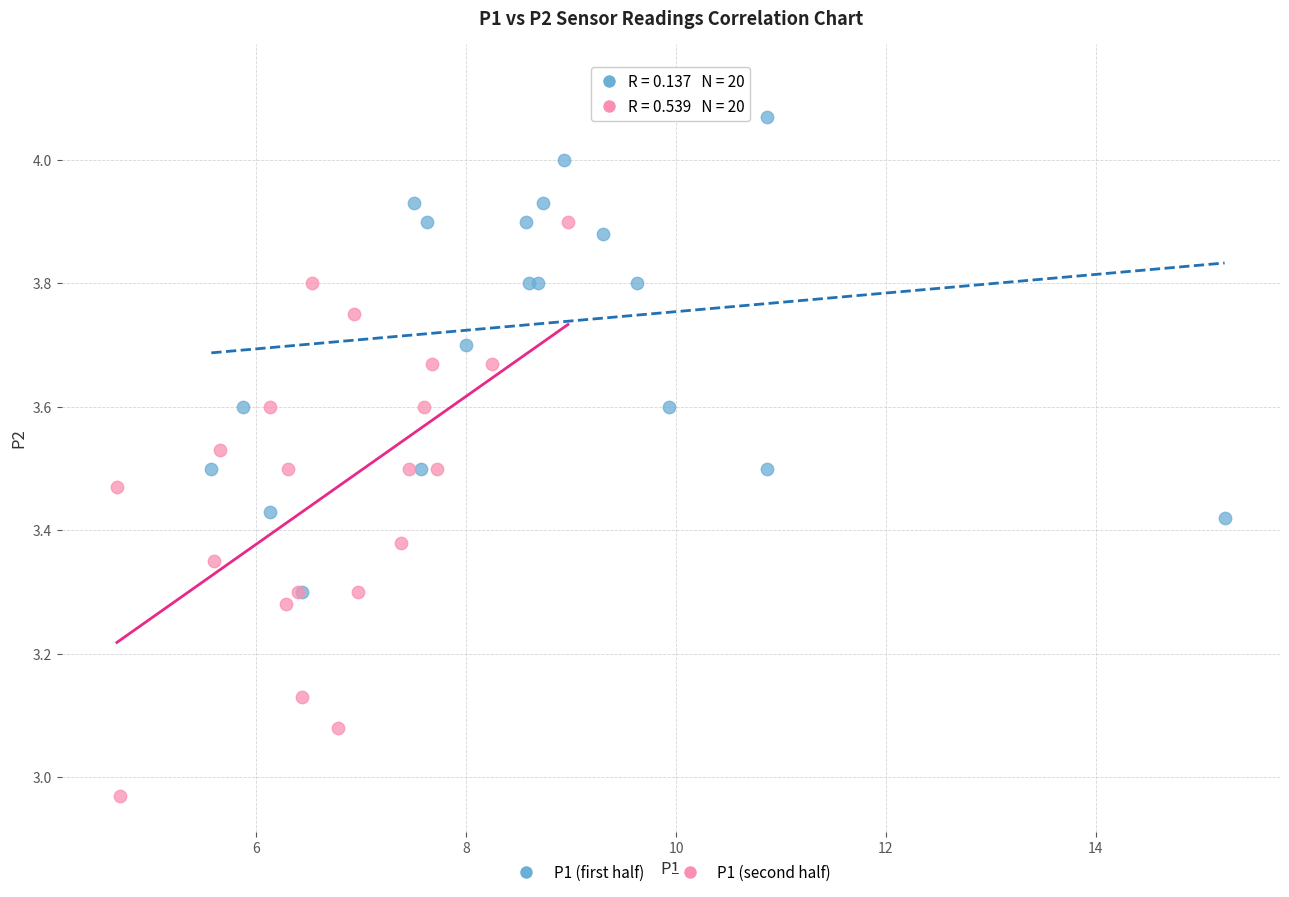

Which series contains the highest Y value?

P1 (first half)